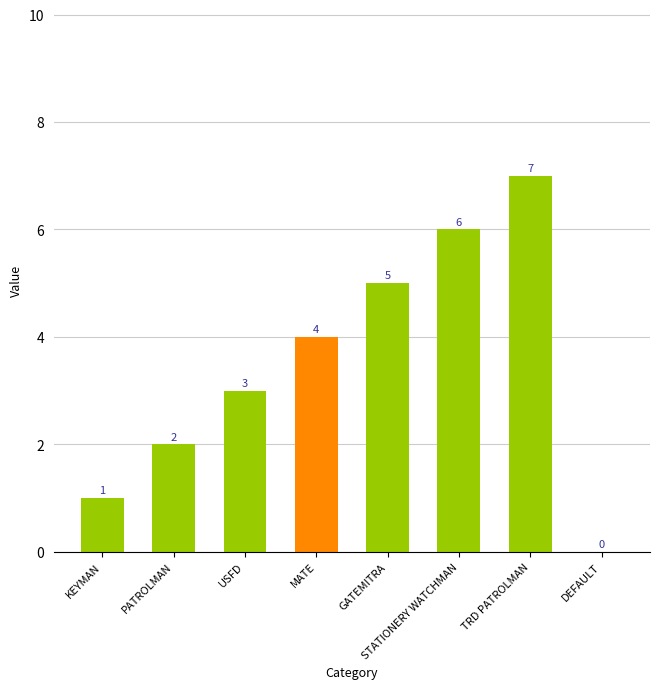

Are the bars horizontal?

No